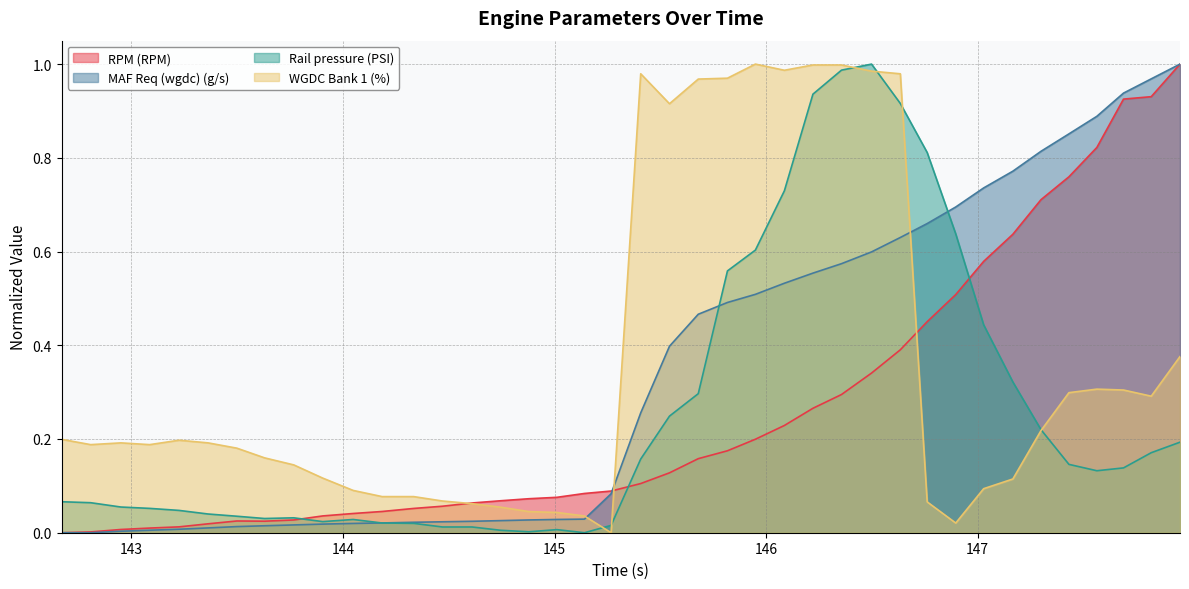

What are all the series names shown in the legend?

RPM (RPM), MAF Req (wgdc) (g/s), Rail pressure (PSI), WGDC Bank 1 (%)